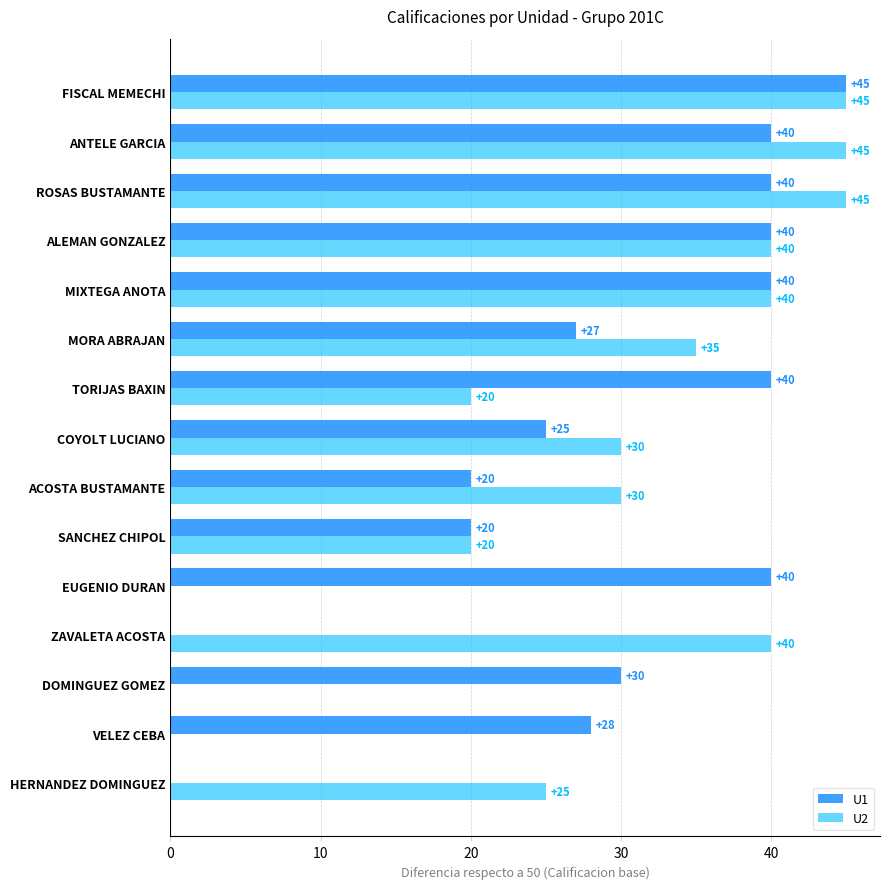

Read the U2 value at FISCAL MEMECHI, to the nearest 5.

45